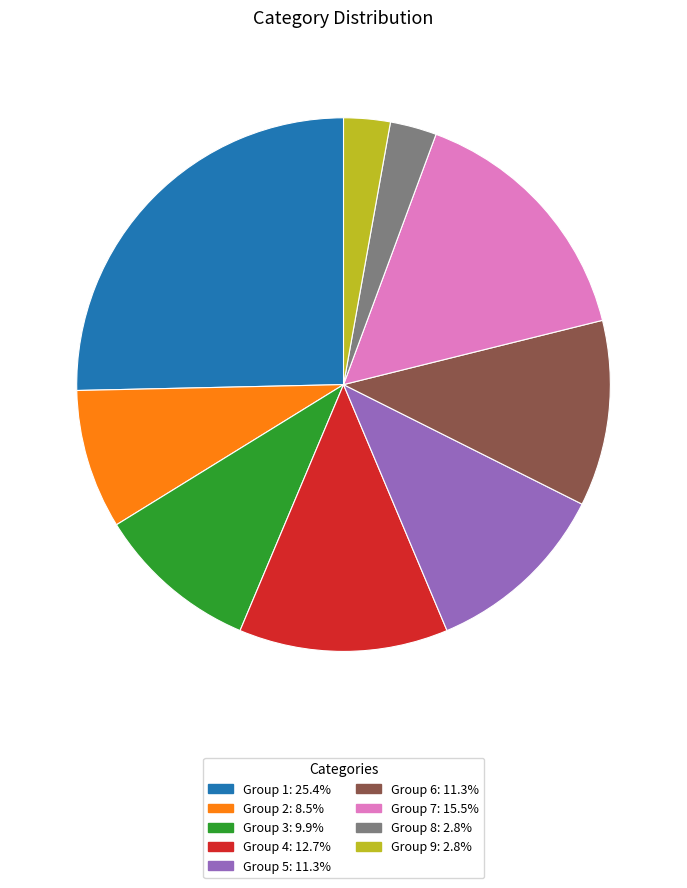

Is Group 1: 25.4% the majority of the pie?

No